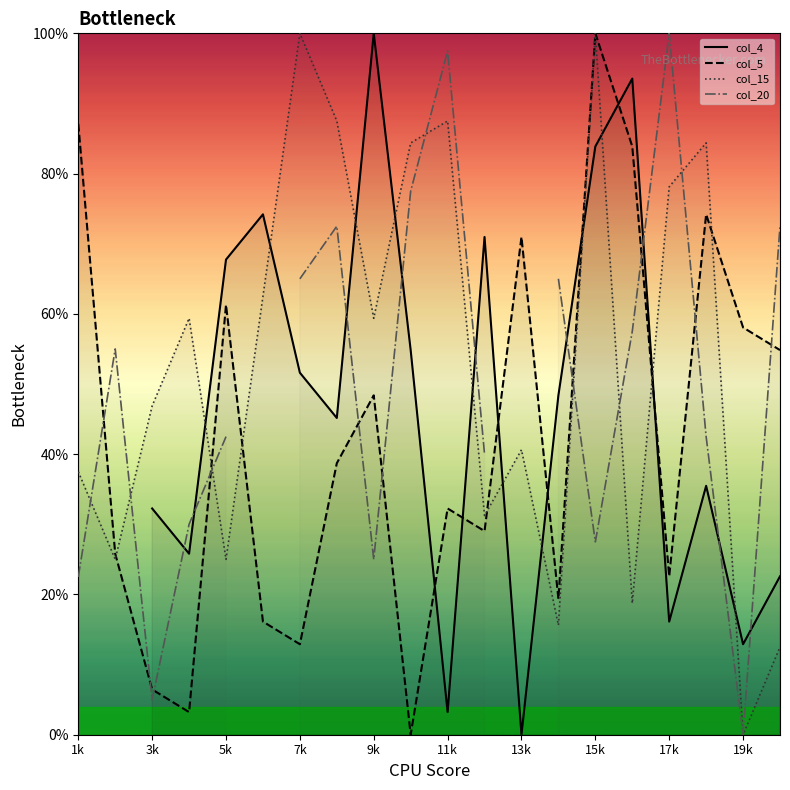

What are all the series names shown in the legend?

col_4, col_5, col_15, col_20